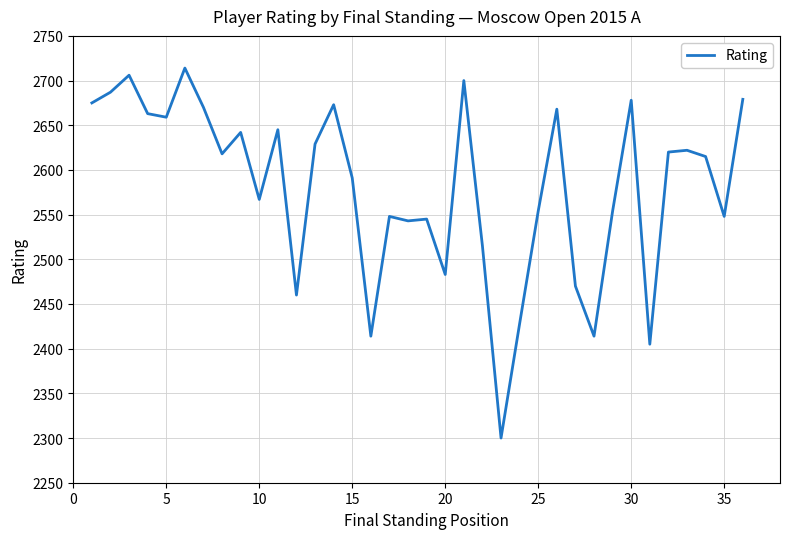

What is the minimum value shown in the chart?

2300